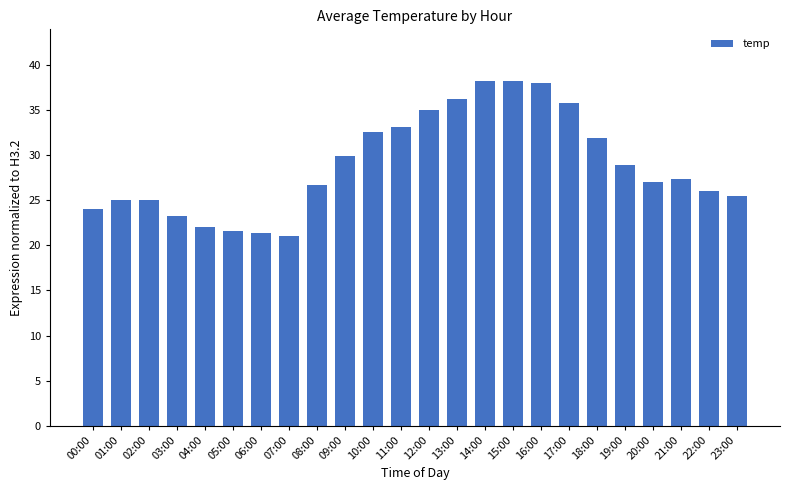

What is the label of the 15th bar from the left?

14:00